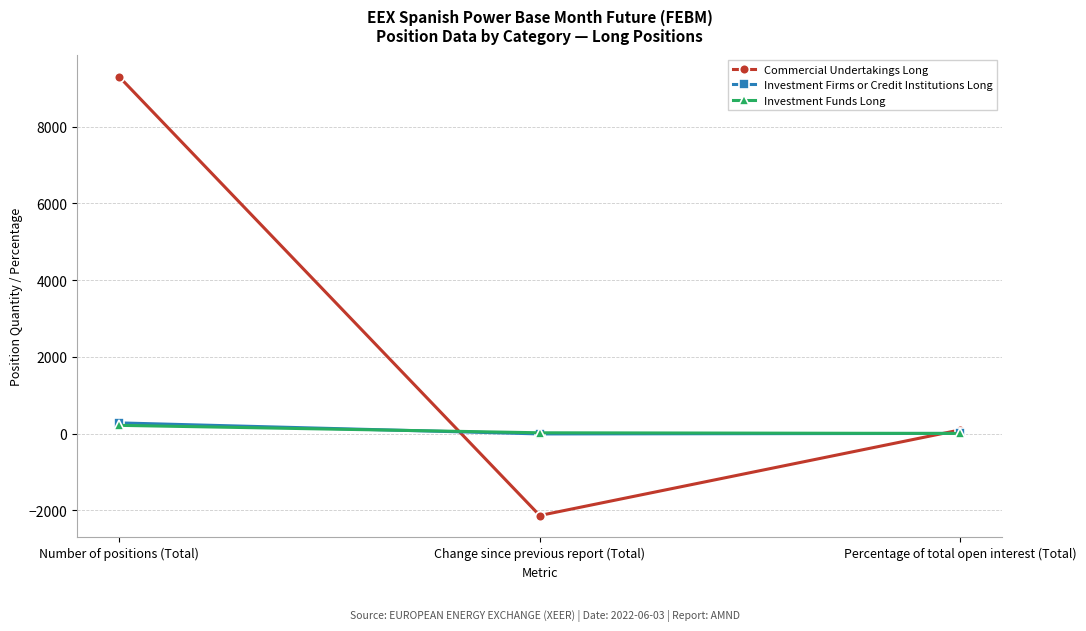

At which category is the sum across all series the highest?

Number of positions (Total)